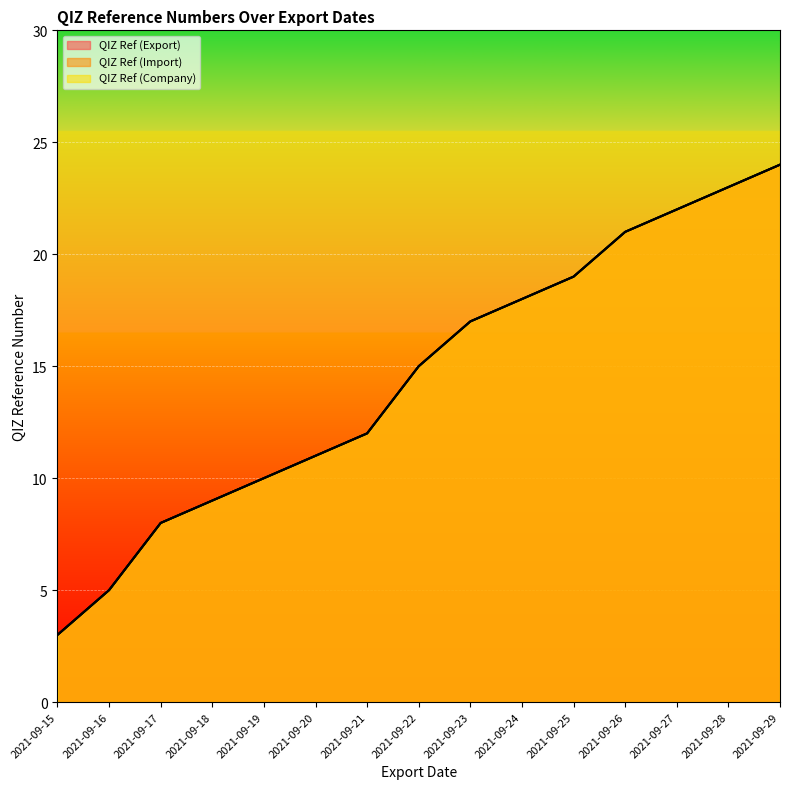

Is the value of QIZ Ref (Company) at 2021-09-21 greater than the value of QIZ Ref (Export) at 2021-09-16?

Yes